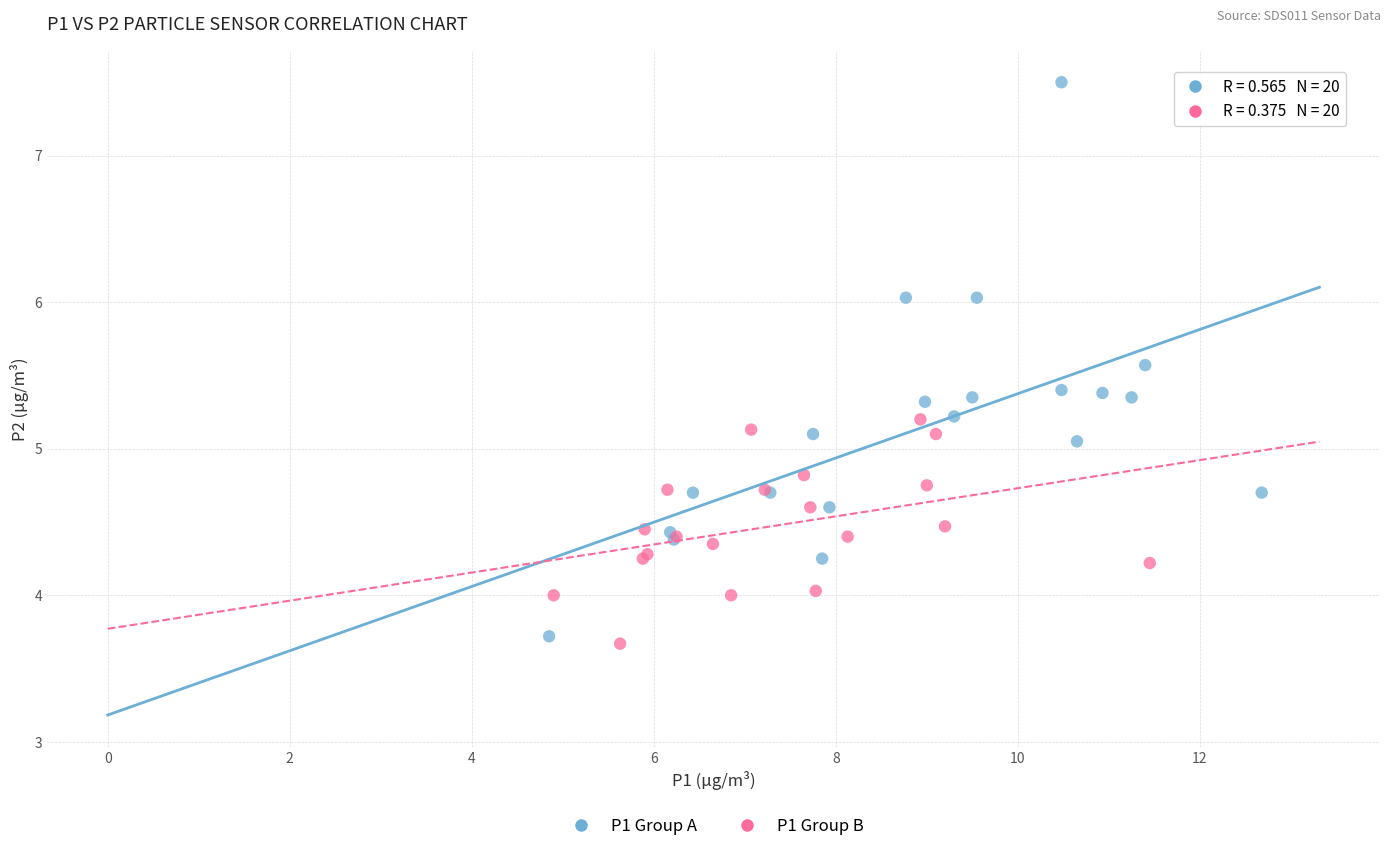

What are all the series names shown in the legend?

P1 Group A, P1 Group B